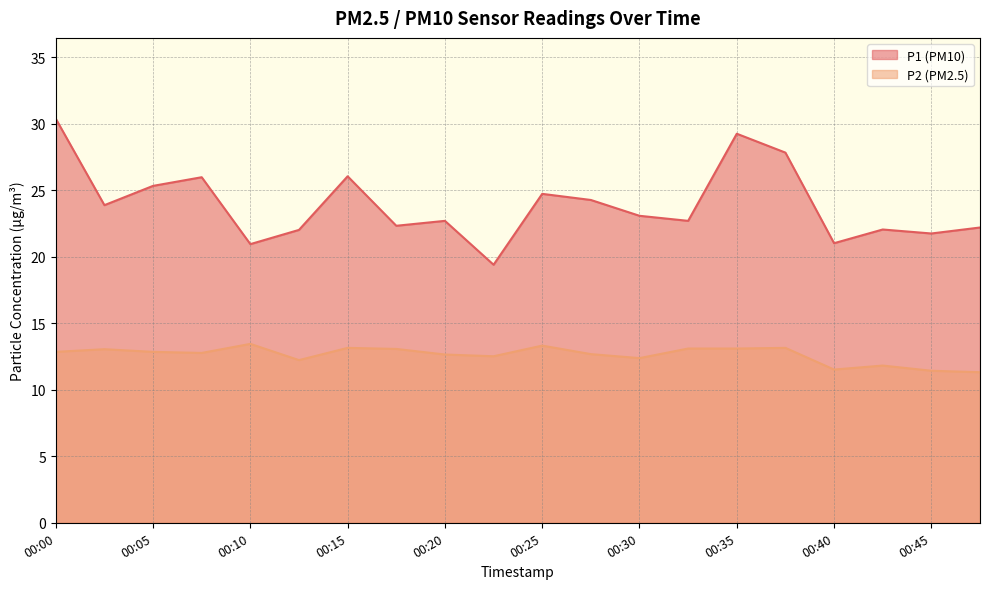

Which series changed the most between 00:25 and 00:27?

P2